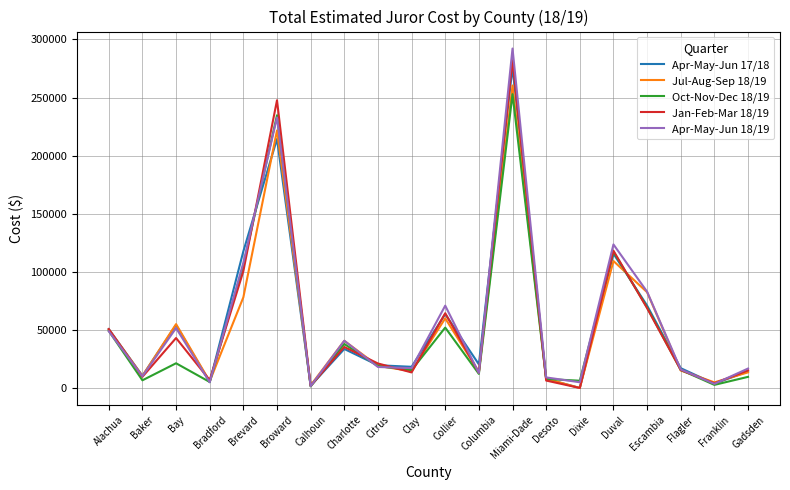

Is it true that Jul-Aug-Sep 18/19 equals 36039.7 at Collier?

False